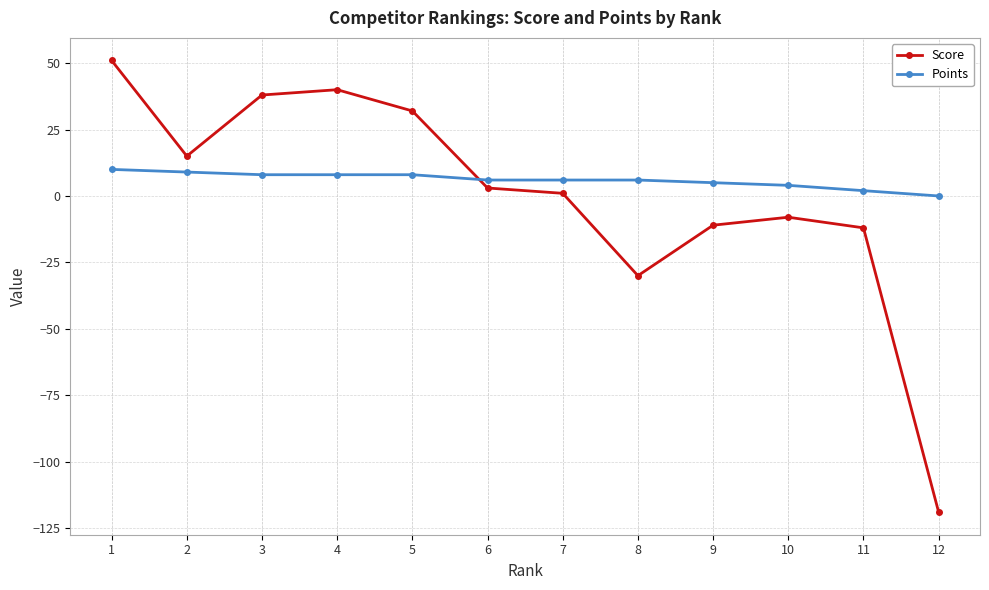

Reading left to right, transcribe all the data shown in this chart.

Score: 51	15	38	40	32	3	1	-30	-11	-8	-12	-119
Points: 10	9	8	8	8	6	6	6	5	4	2	0